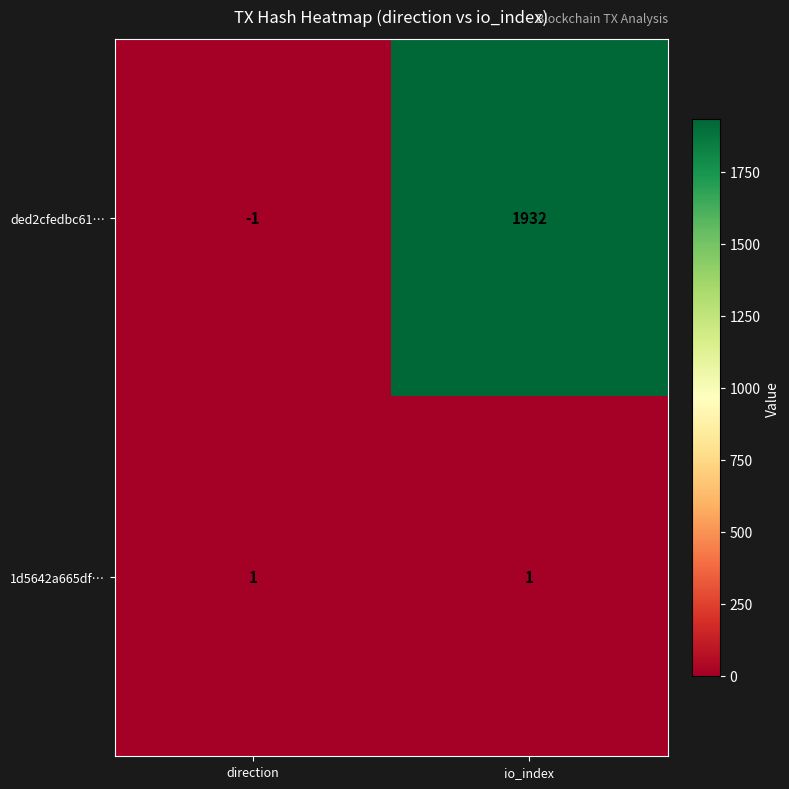

List the series in order of their overall mean, highest first.

ded2cfedbc61…, 1d5642a665df…